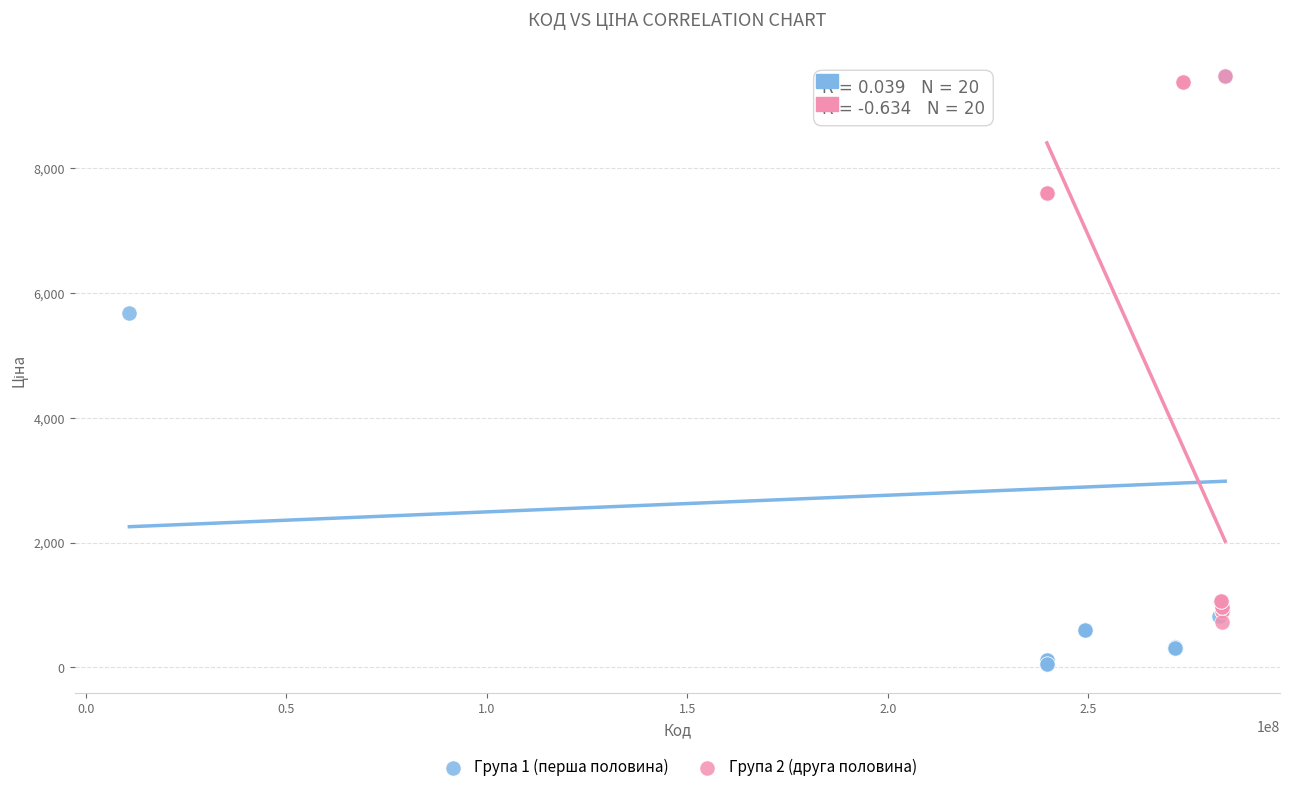

Which series contains the lowest Y value?

Група 1 (перша половина)